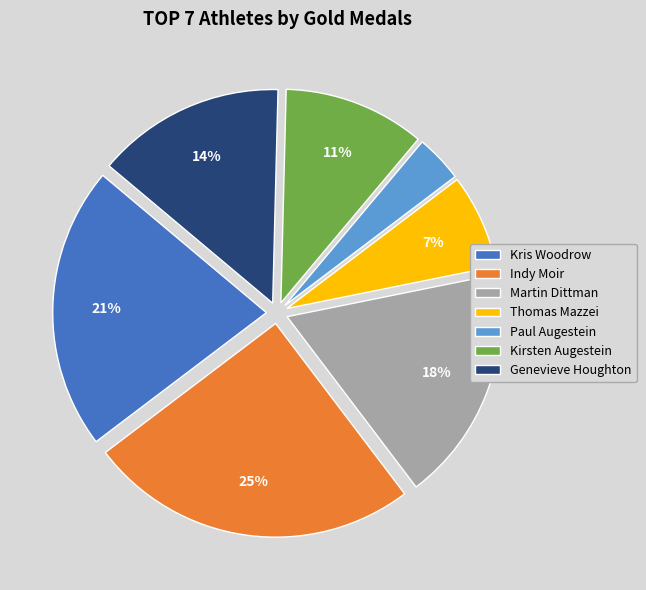

Which slice is the smallest?

Paul Augestein